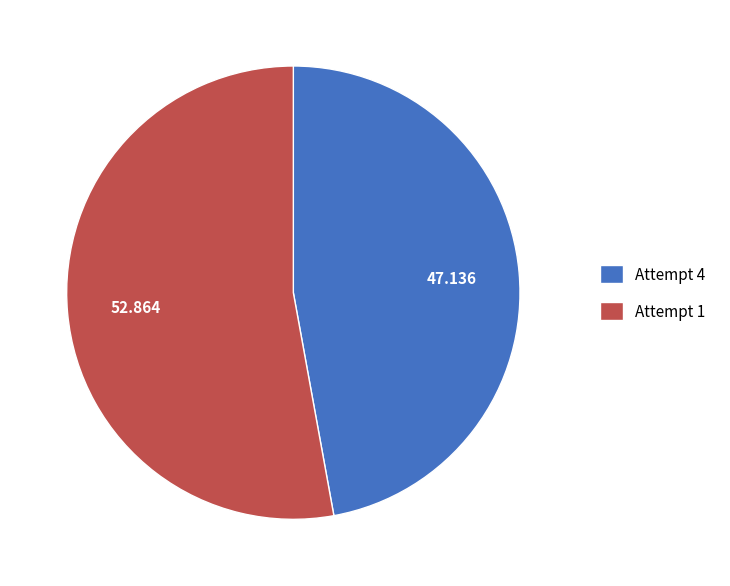

Is the sum of Attempt 1 and Attempt 4 greater than half?

Yes